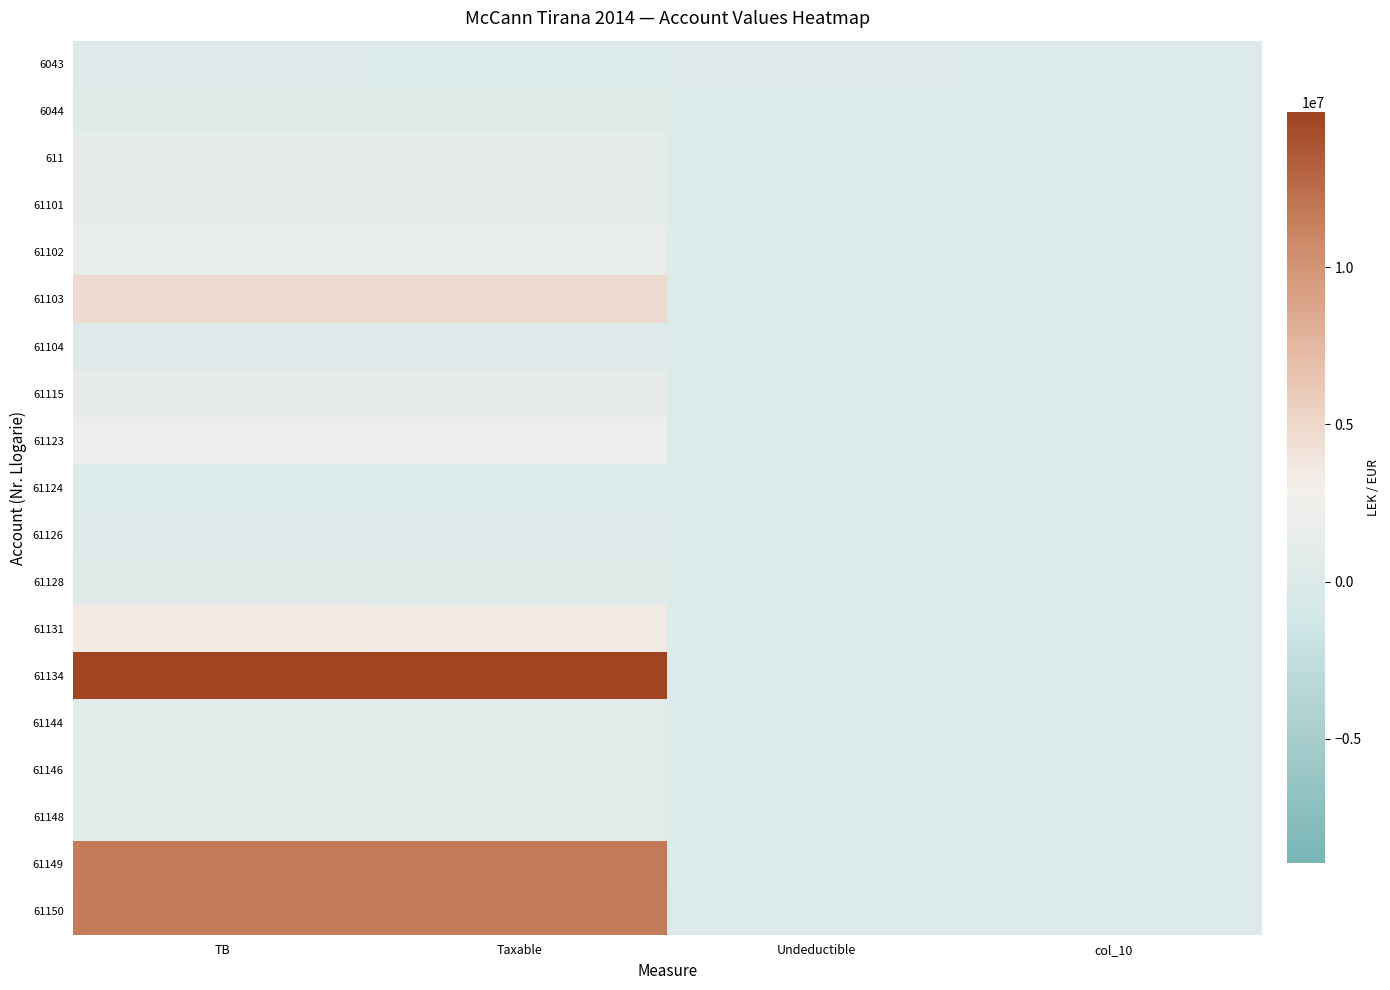

Count the number of data series in this chart.

19